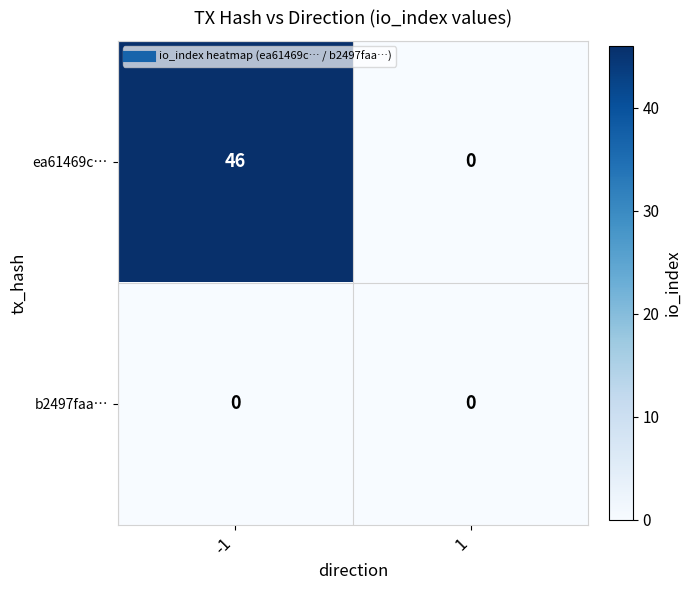

At which category is the sum across all series the highest?

-1